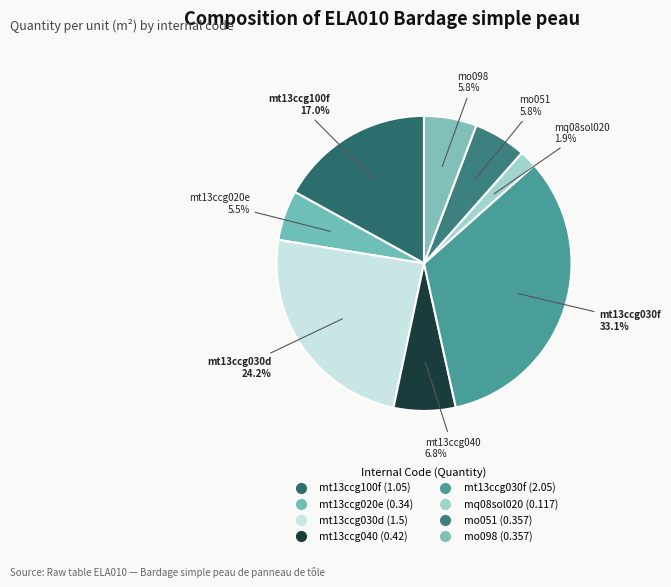

The mt13ccg020e slice represents 1% of the pie. True or false?

False